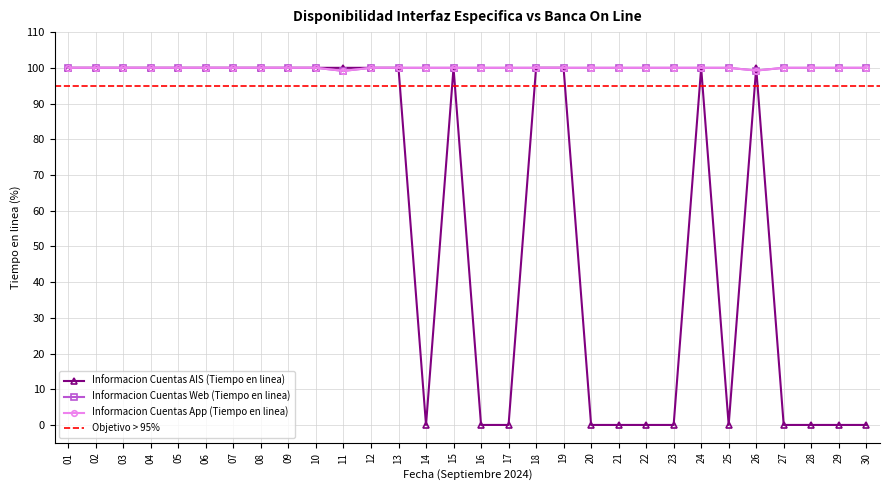

What is the sum of the Informacion Cuentas App (Tiempo en linea) values at 16 and 20?

200.0